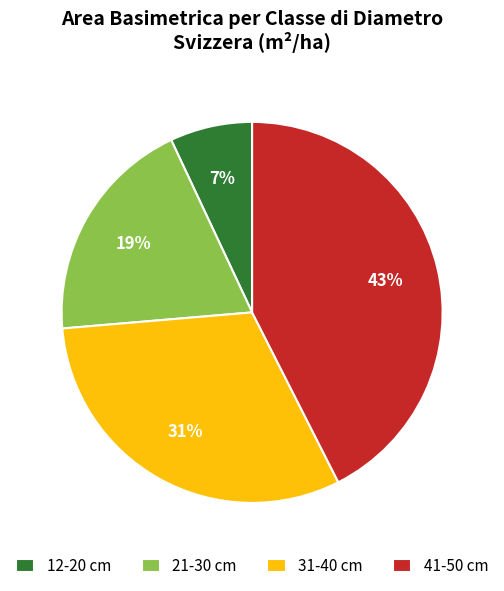

To the nearest percent, what is the combined percentage of 21-30 cm and 41-50 cm?

62%